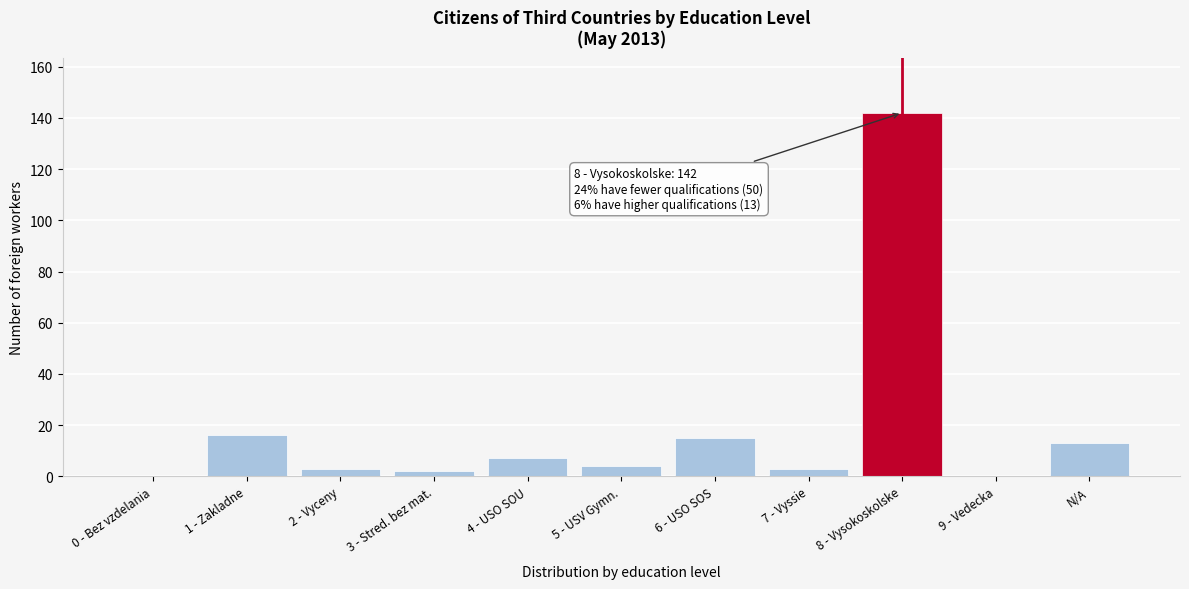

Reading left to right, transcribe all the data shown in this chart.

0 - Bez vzdelania=0	1 - Zakladne=16	2 - Vyceny=3	3 - Stred. bez mat.=2	4 - USO SOU=7	5 - USV Gymn.=4	6 - USO SOS=15	7 - Vyssie=3	8 - Vysokoskolske=142	9 - Vedecka=0	N/A=13